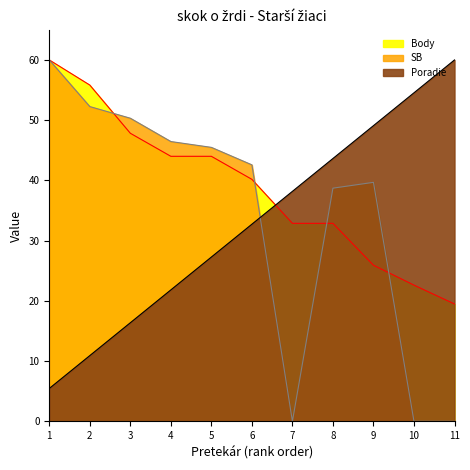

List the series in order of their peak value, lowest first.

Body, Poradie, SB